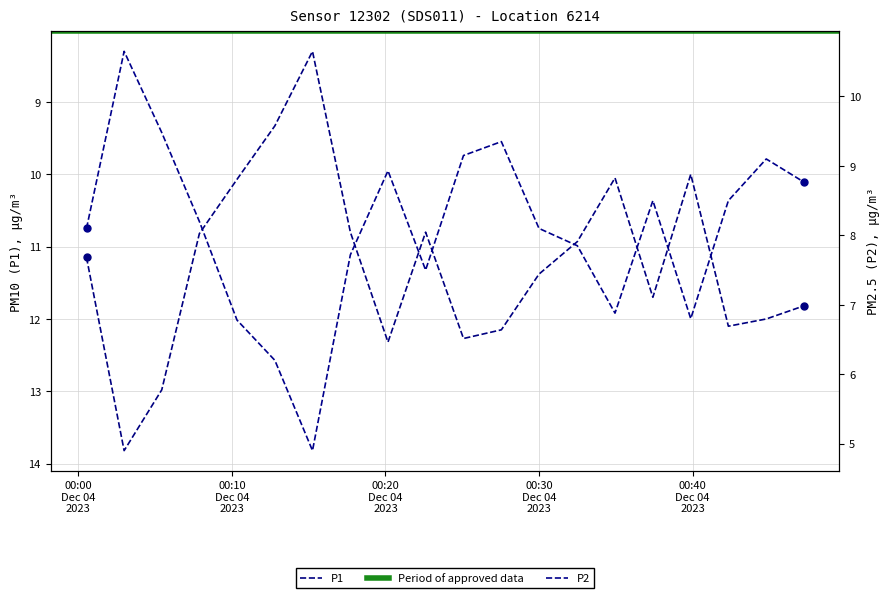

How many categories are shown in the chart?

20